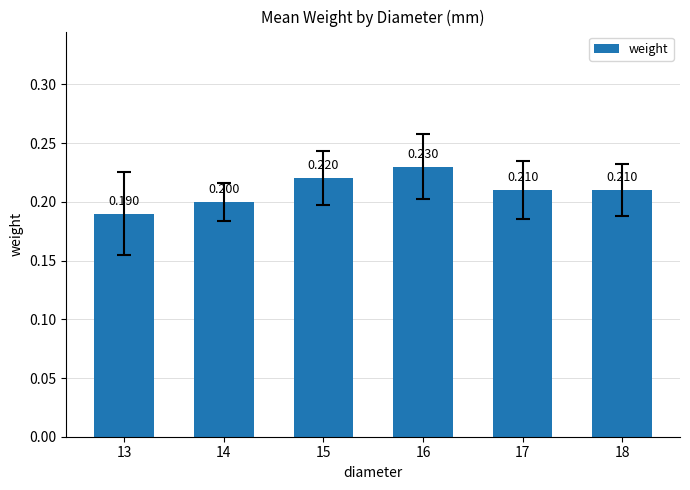

What is the greatest value displayed?

0.2